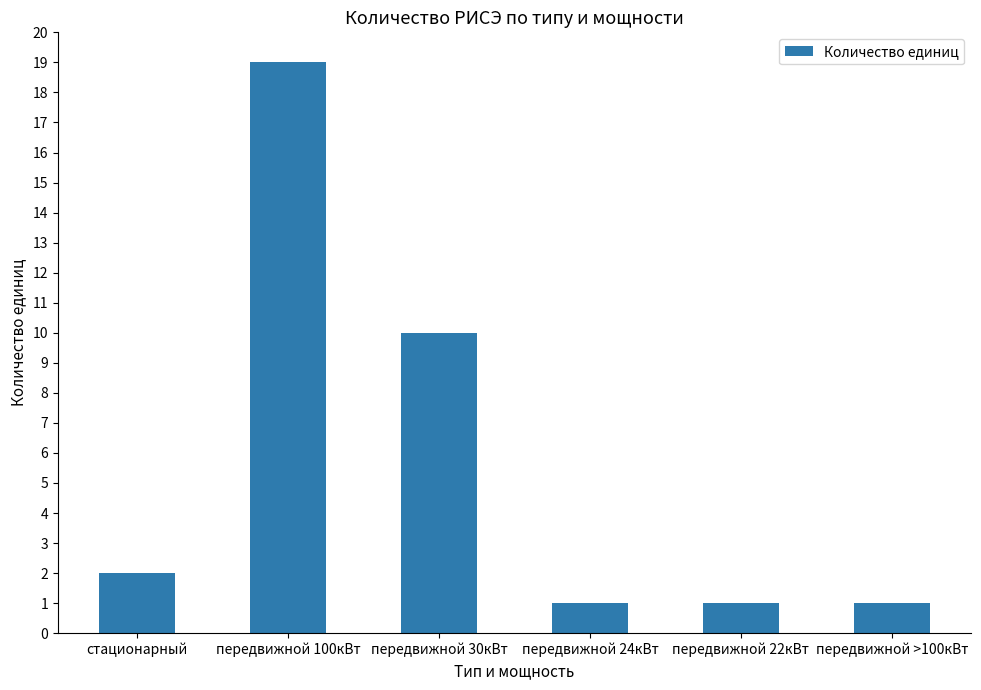

The value at передвижной >100кВт is 1. True or false?

True